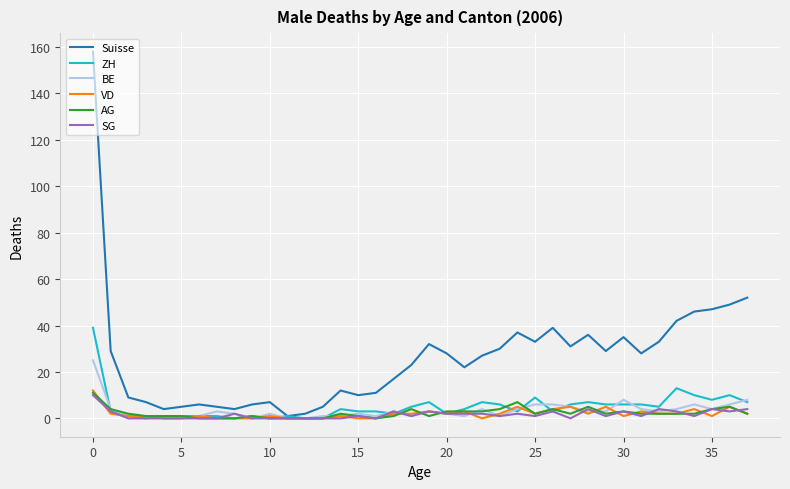

How many series are shown in this chart?

6